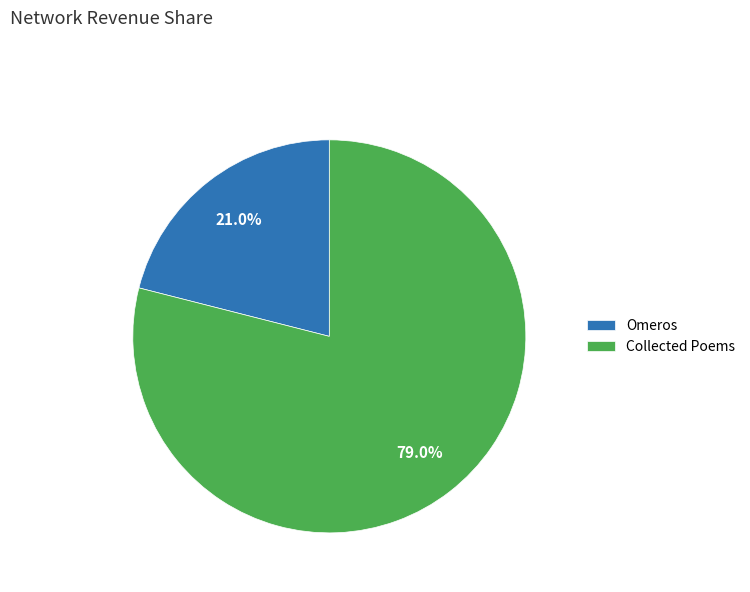

The Collected Poems slice represents 79% of the pie. True or false?

True